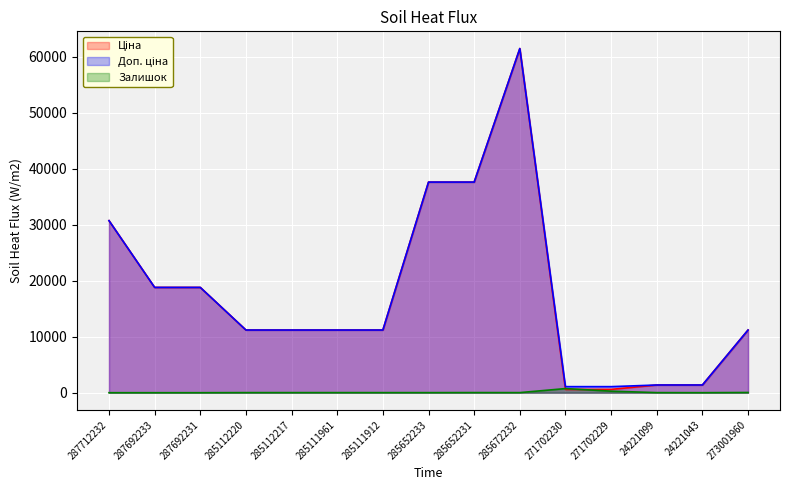

Which series ends up on top after the final intersection of Доп. ціна and Ціна?

Ціна